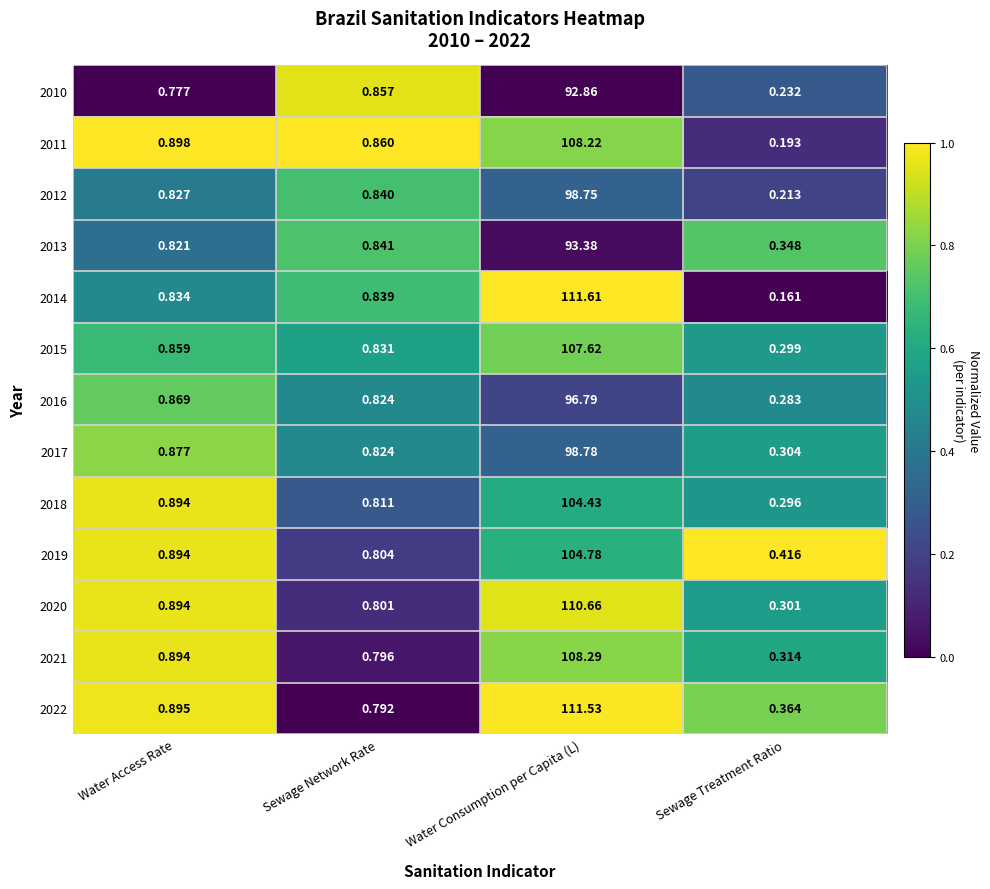

At which label is 2015 closest to 53?

Water Access Rate